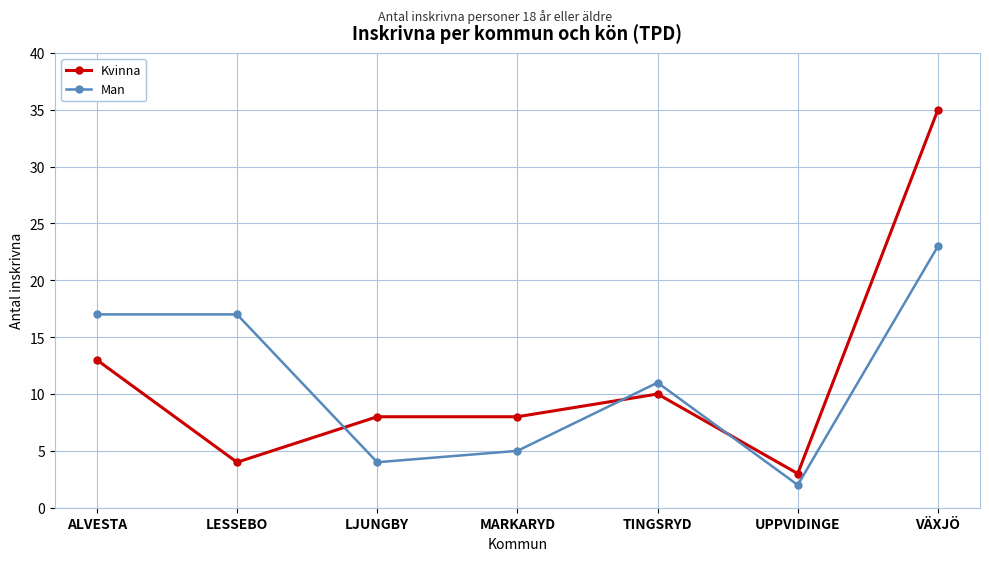

Which label corresponds to the smallest value in the chart?

UPPVIDINGE